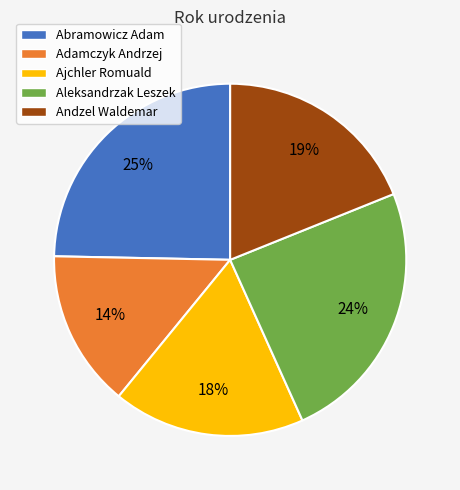

To the nearest percent, what is the difference between the Ajchler Romuald and Andzel Waldemar slice percentages?

1%